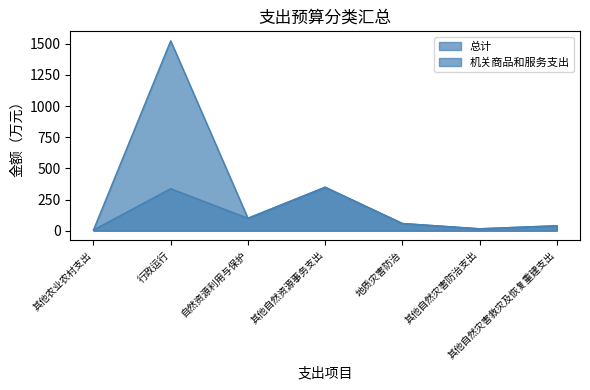

Read the 机关商品和服务支出 value at 其他自然资源事务支出.

349.0